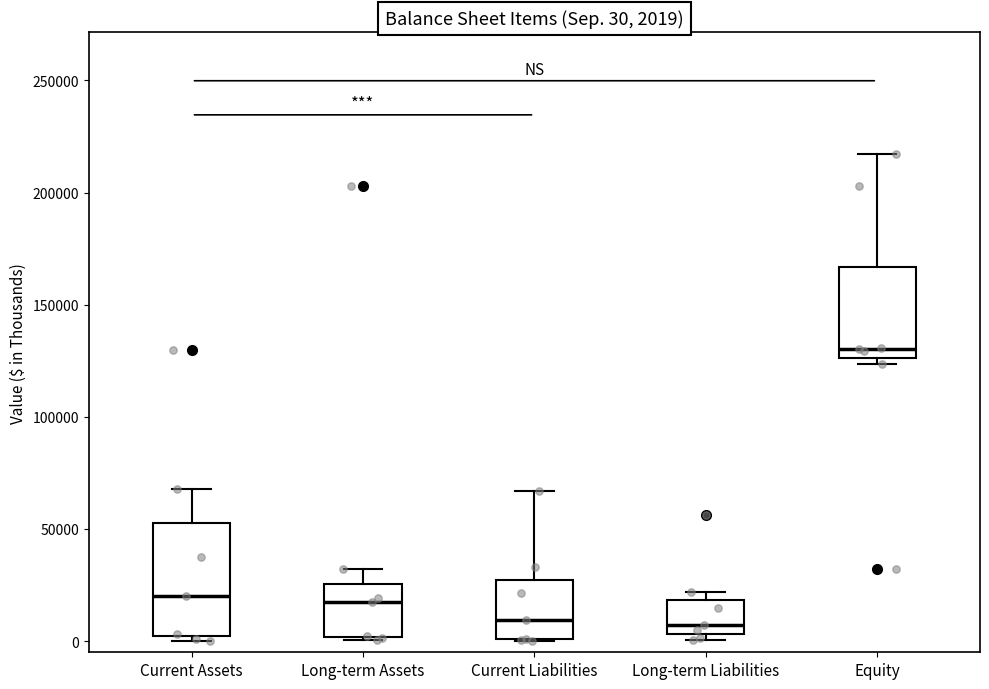

Which box is the tallest, from its lower edge to its upper edge?

Current Assets